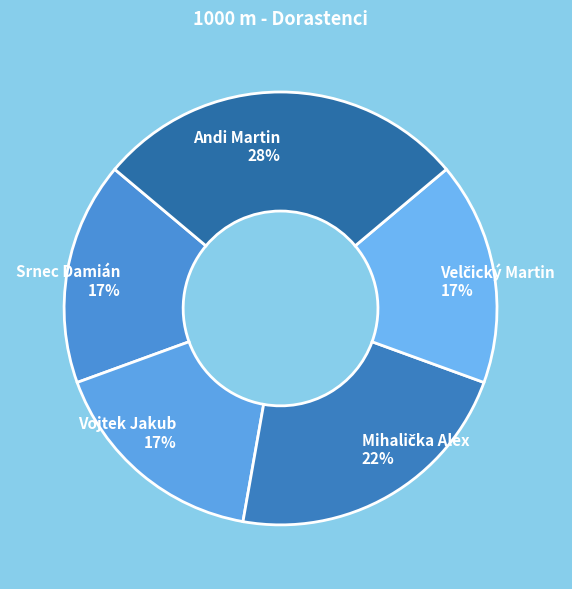

True or false: Vojtek Jakub accounts for 17% of the total.

True